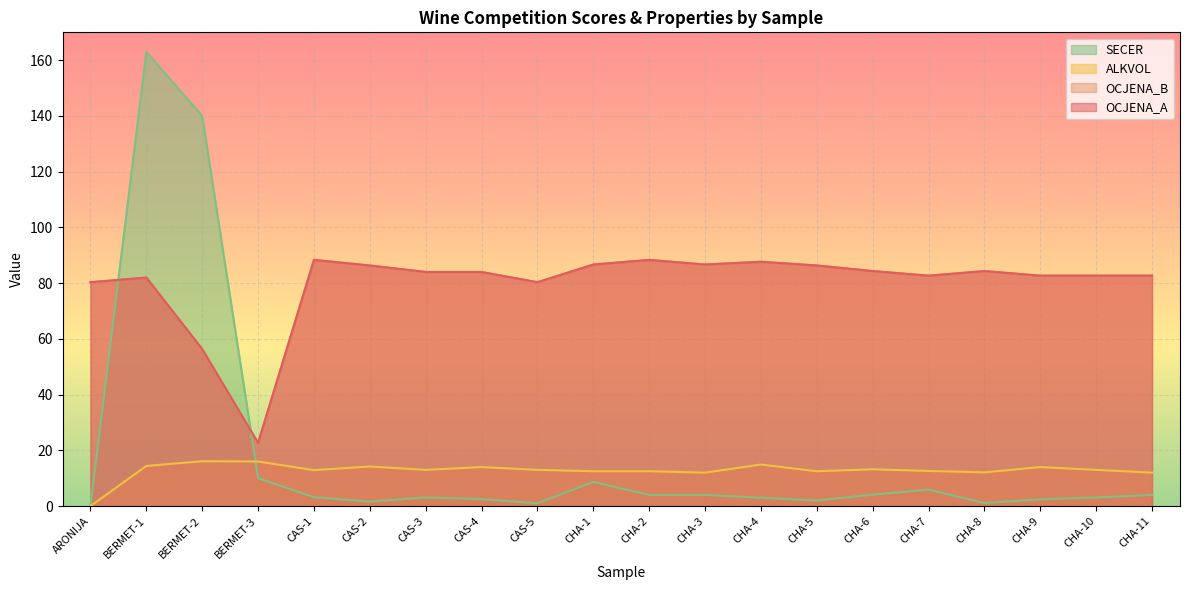

Where is OCJENA_A nearest to the value 55?

BERMET-2